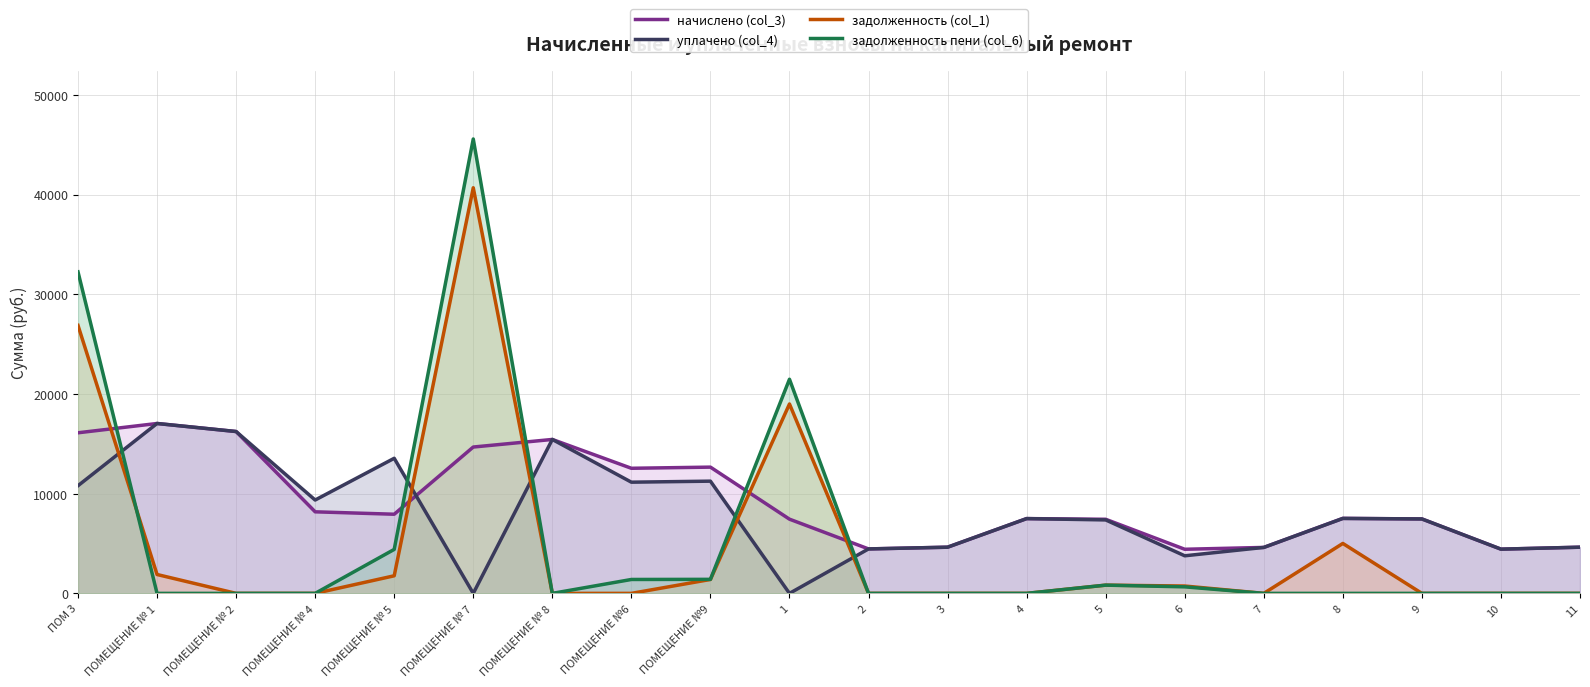

Rank the categories by уплачено (col_4) value from lowest to highest.

ПОМЕЩЕНИЕ № 7, 1, 6, 10, 2, 7, 3, 11, 5, 9, 4, 8, ПОМЕЩЕНИЕ № 4, ПОМ 3, ПОМЕЩЕНИЕ №6, ПОМЕЩЕНИЕ №9, ПОМЕЩЕНИЕ № 5, ПОМЕЩЕНИЕ № 8, ПОМЕЩЕНИЕ № 2, ПОМЕЩЕНИЕ № 1